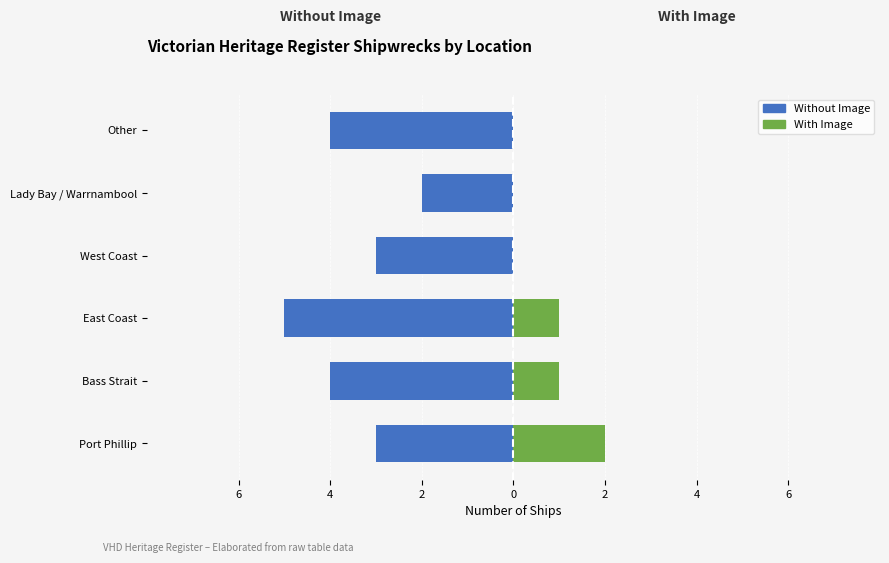

How many data points in With Image are above 1?

1